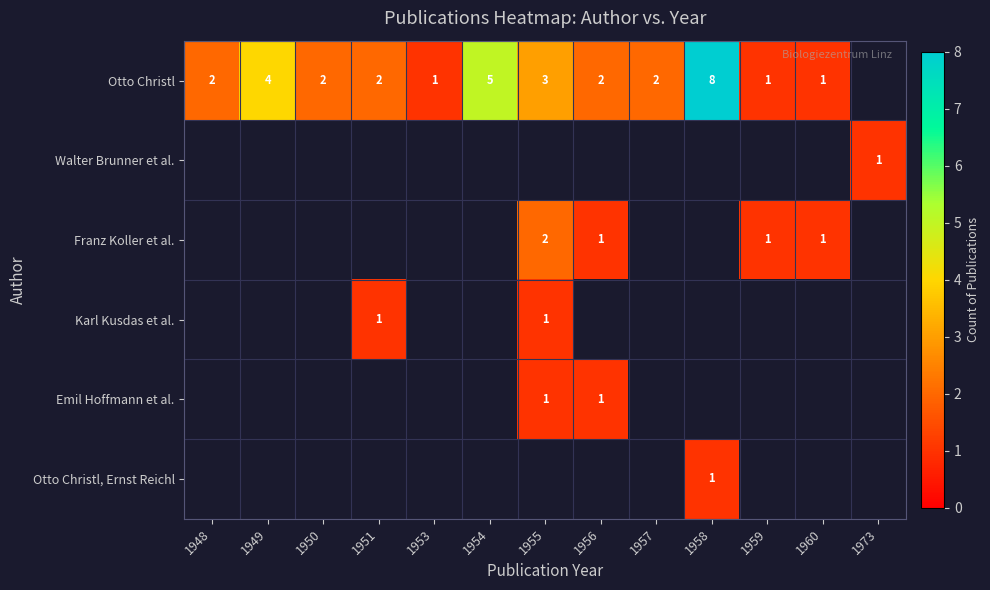

How many distinct data groups are displayed?

6